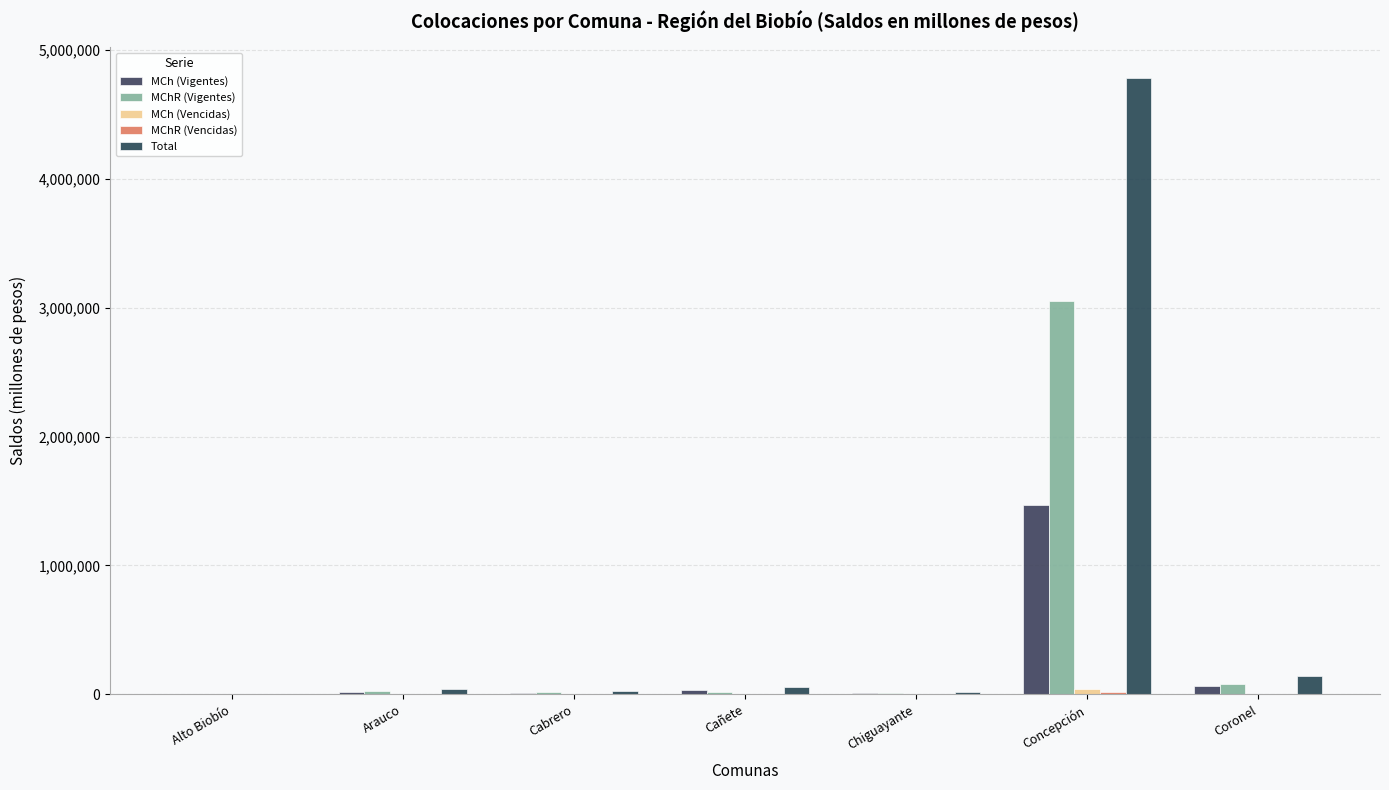

How many groups of bars are there?

7